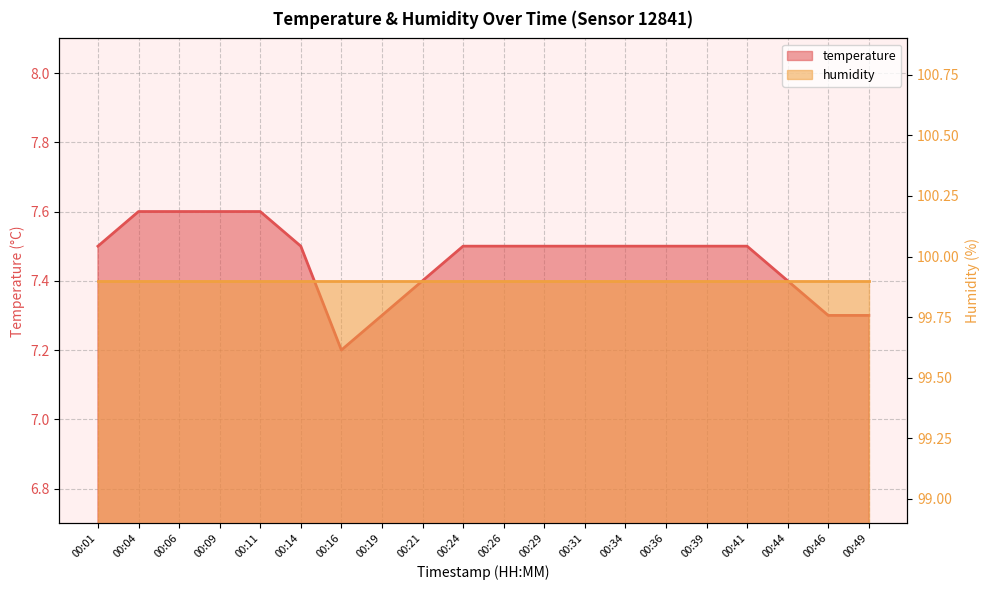

What is the smallest value displayed?

7.2